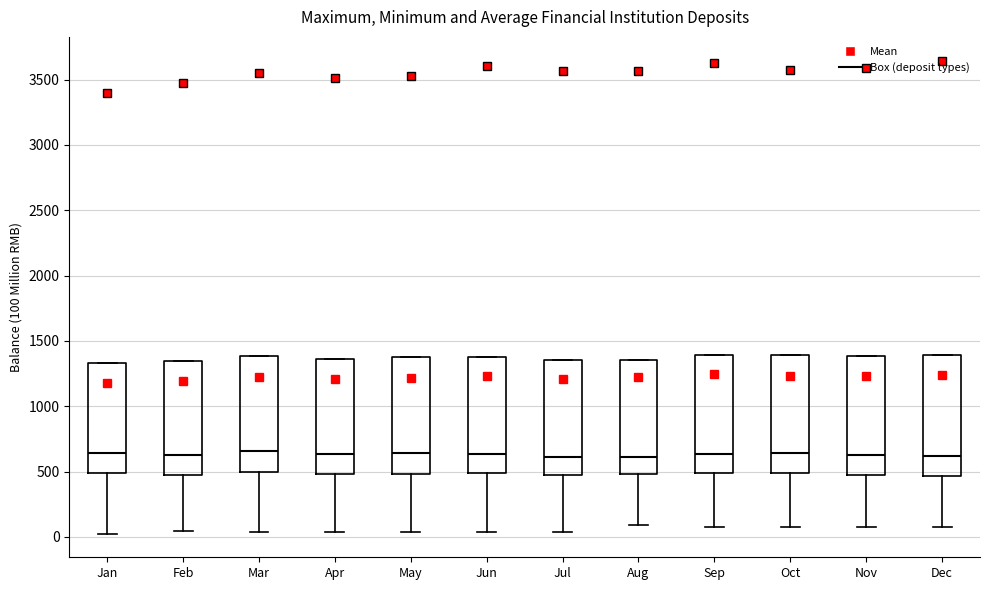

Reading left to right, read every box against the y-axis: the position of its median line, the range the box covers, and the ends of its whiskers. The values are not printed on the chart, so give them approximately, as read against the axis.

Jan: median 650, box 500 to 1350, whiskers 0 to 1350
Feb: median 650, box 500 to 1350, whiskers 50 to 1350
Mar: median 650, box 500 to 1400, whiskers 50 to 1400
Apr: median 650, box 500 to 1350, whiskers 50 to 1350
May: median 650, box 500 to 1400, whiskers 50 to 1400
Jun: median 650, box 500 to 1400, whiskers 50 to 1400
Jul: median 600, box 450 to 1350, whiskers 50 to 1350
Aug: median 600, box 500 to 1350, whiskers 100 to 1350
Sep: median 650, box 500 to 1400, whiskers 50 to 1400
Oct: median 650, box 500 to 1400, whiskers 50 to 1400
Nov: median 650, box 450 to 1400, whiskers 50 to 1400
Dec: median 600, box 450 to 1400, whiskers 50 to 1400